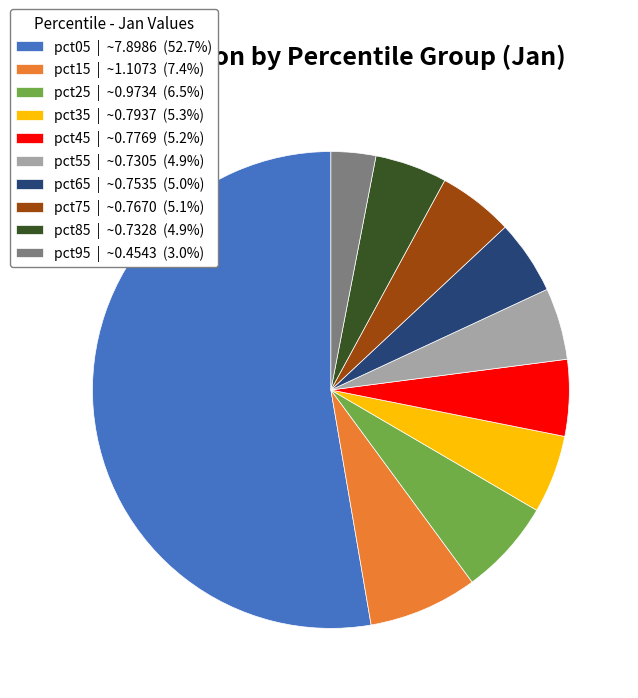

True or false: pct05 accounts for 58% of the total.

False